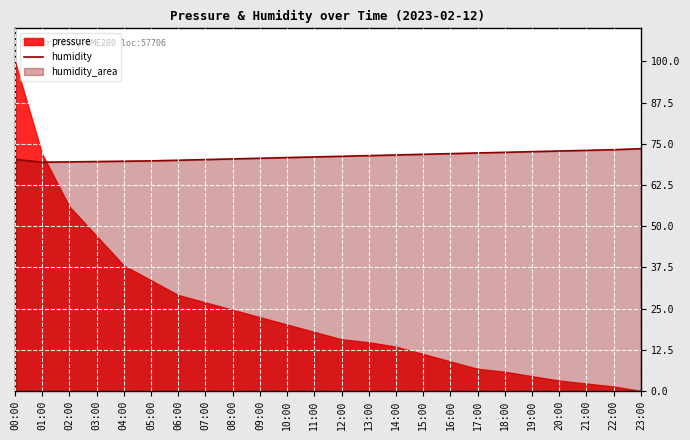

The value of humidity at 13:00 is 71.4. True or false?

True